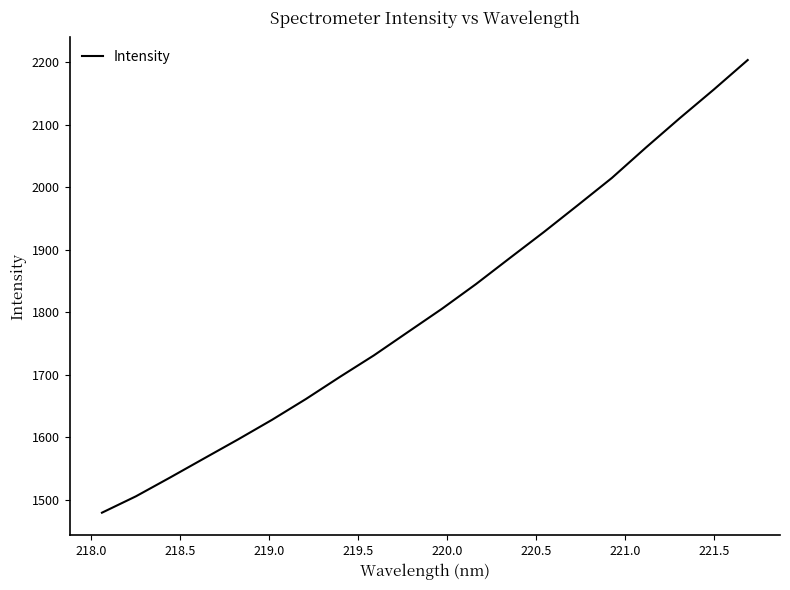

What is the minimum value shown in the chart?

1479.1